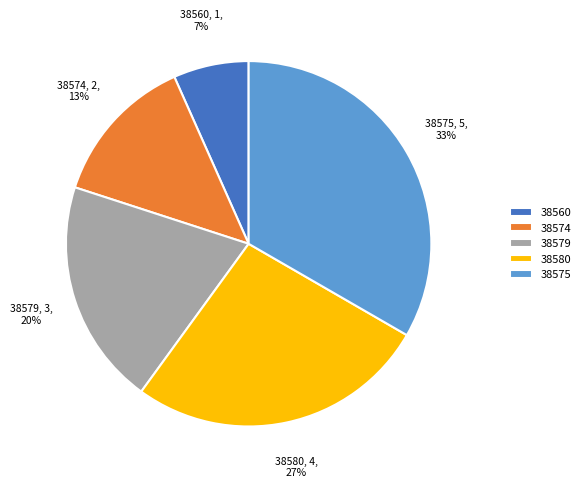

How many segments does this pie chart have?

5